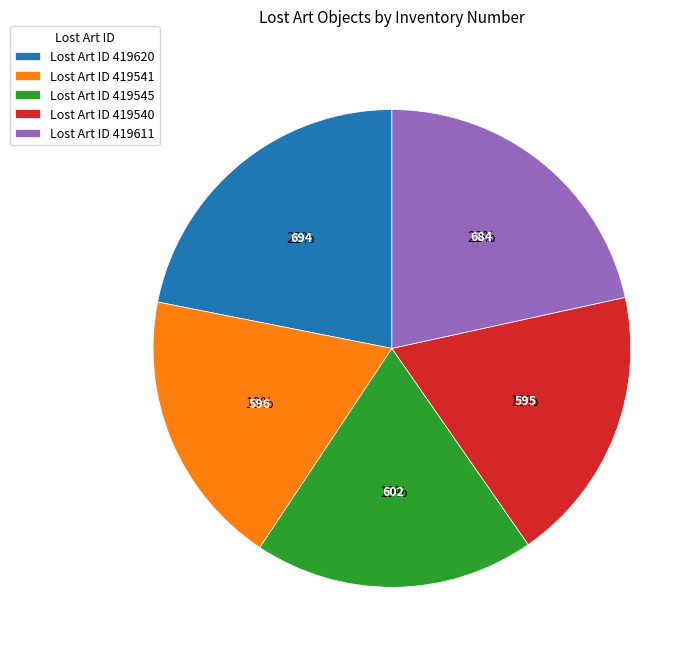

How many slices are in this pie chart?

5